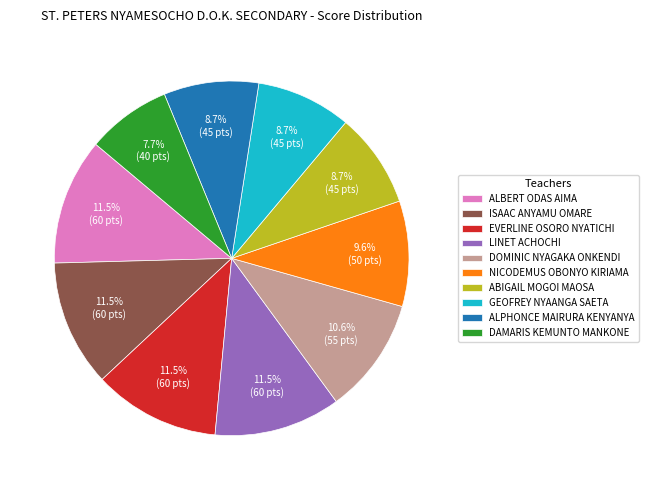

True or false: NICODEMUS OBONYO KIRIAMA accounts for 10% of the total.

True